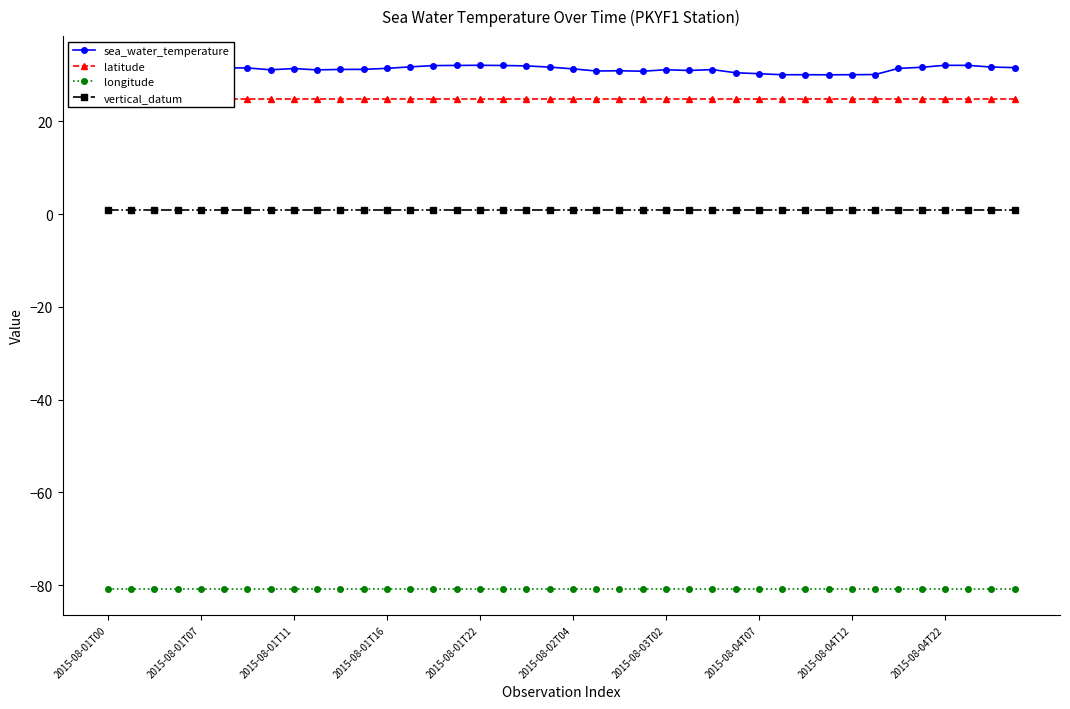

True or false: vertical_datum and longitude intersect in this chart.

False